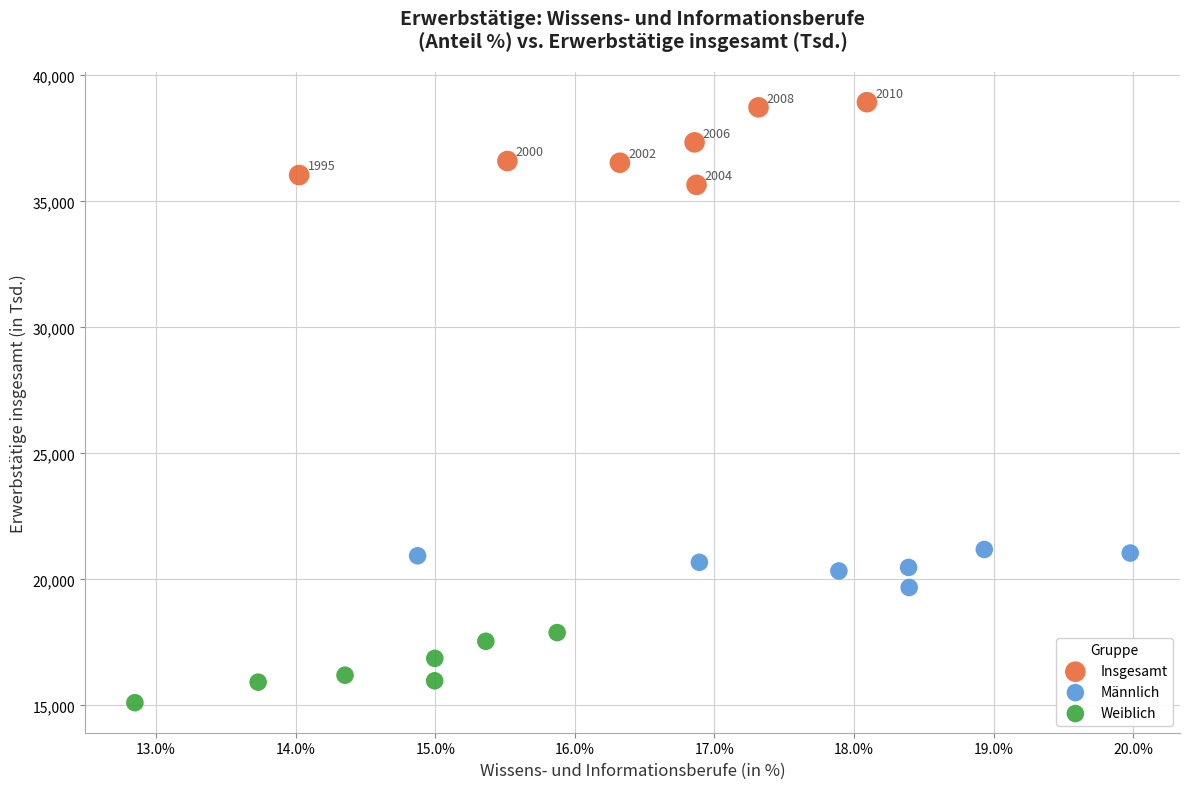

Which series reaches the minimum Y coordinate?

Weiblich